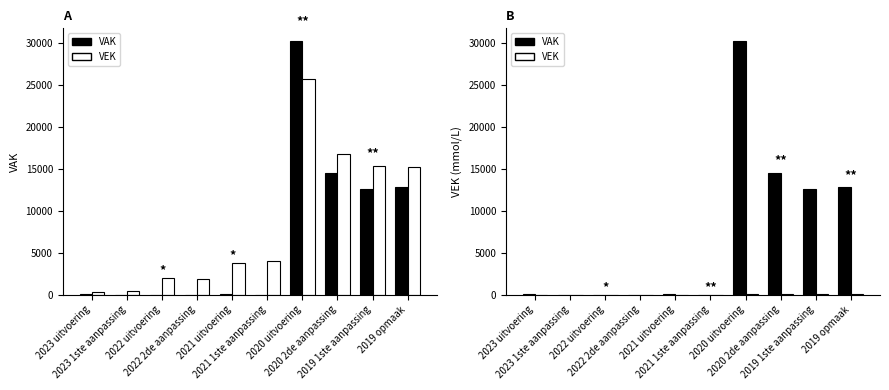

Is it true that VAK (Pre) equals 14497.0 at 2020 2de aanpassing?

True